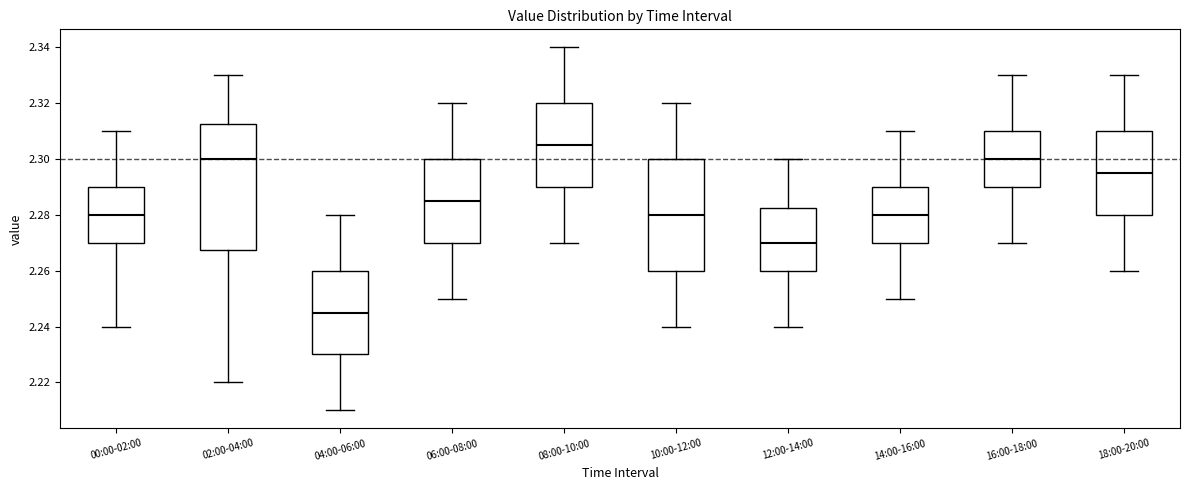

Which box's median line is the lowest?

04:00-06:00